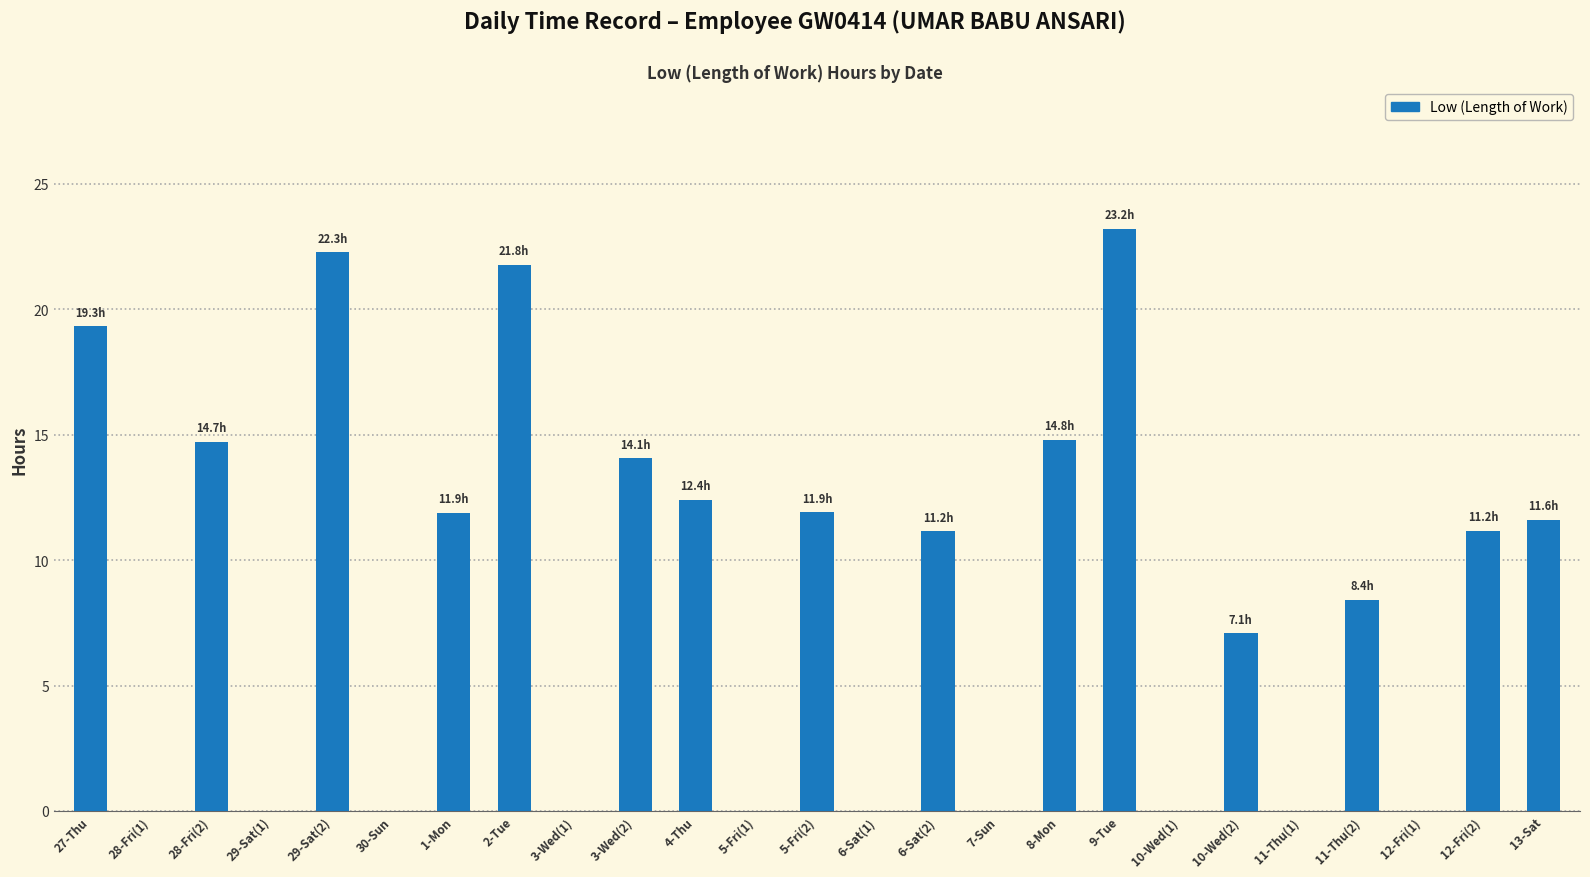

How many data points are above 11?

13